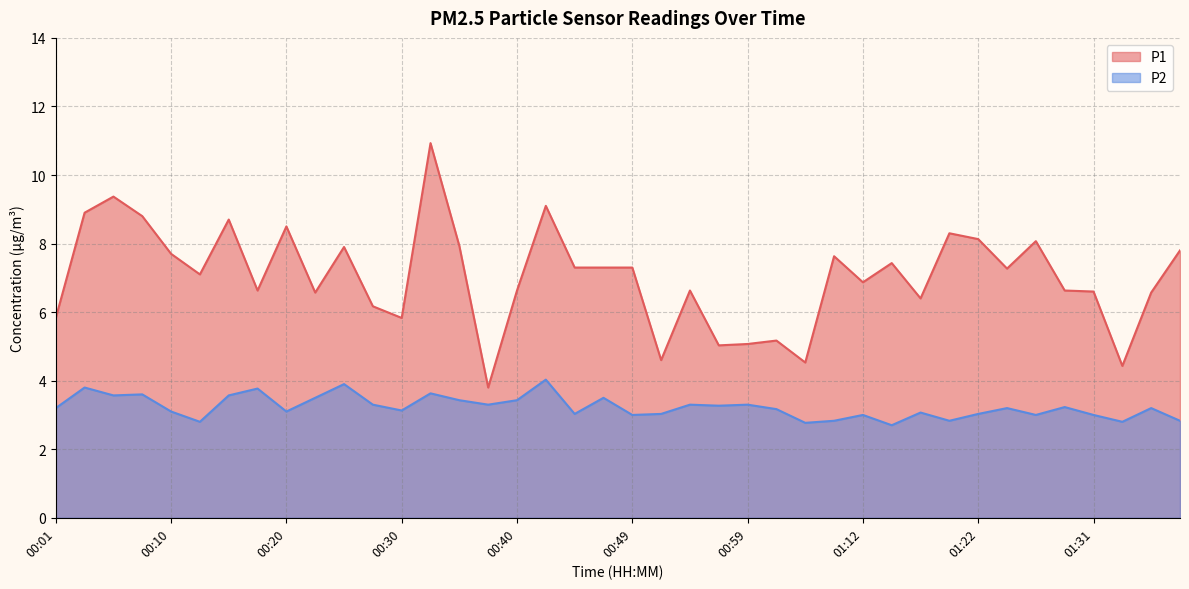

Which category has the lowest value in the P2 series?

01:14